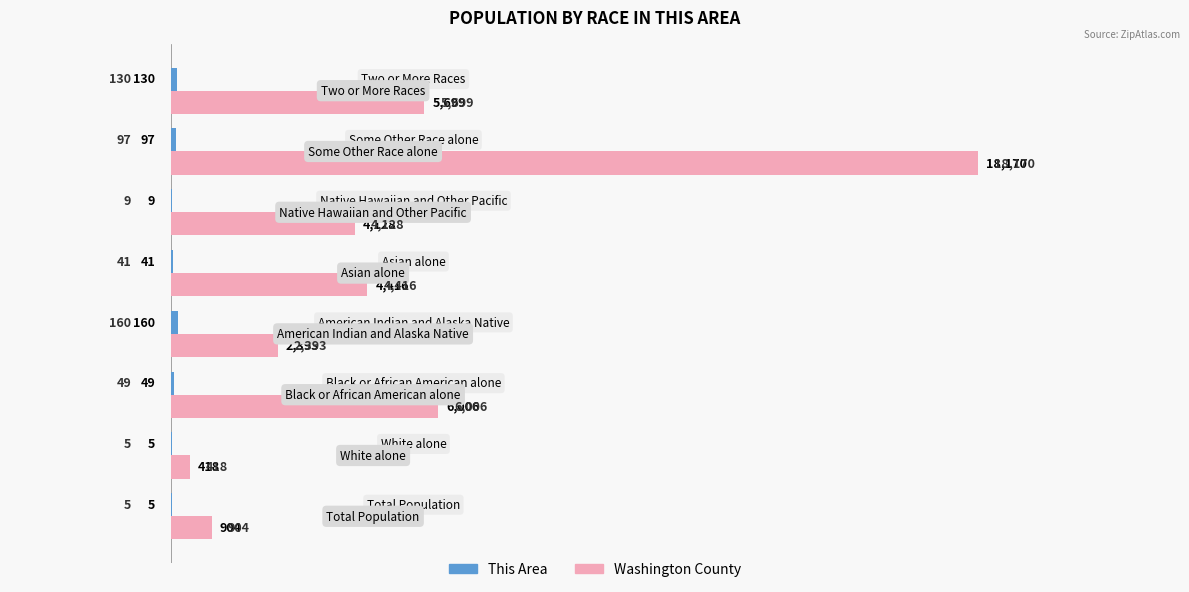

Which series has the largest total across all categories?

Washington County